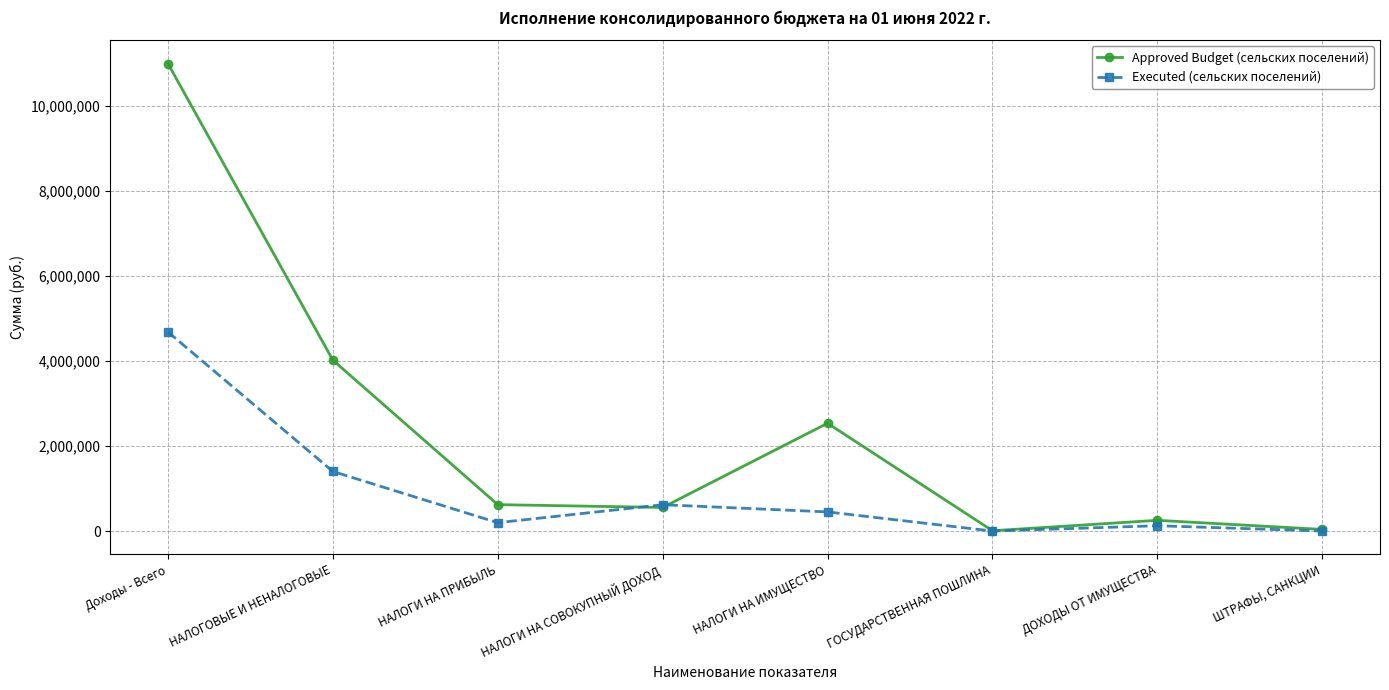

What are all the series names shown in the legend?

Approved Budget (сельских поселений), Executed (сельских поселений)